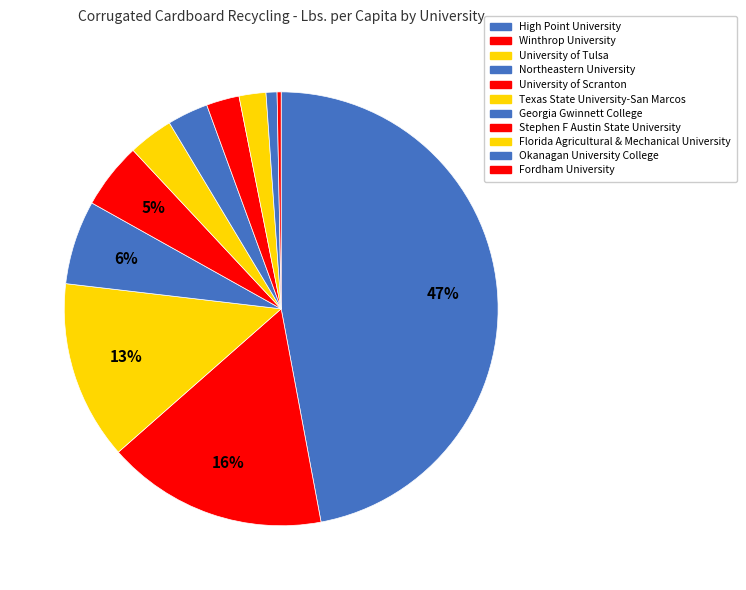

To the nearest percent, what is the combined percentage of Stephen F Austin State University and Georgia Gwinnett College?

5%